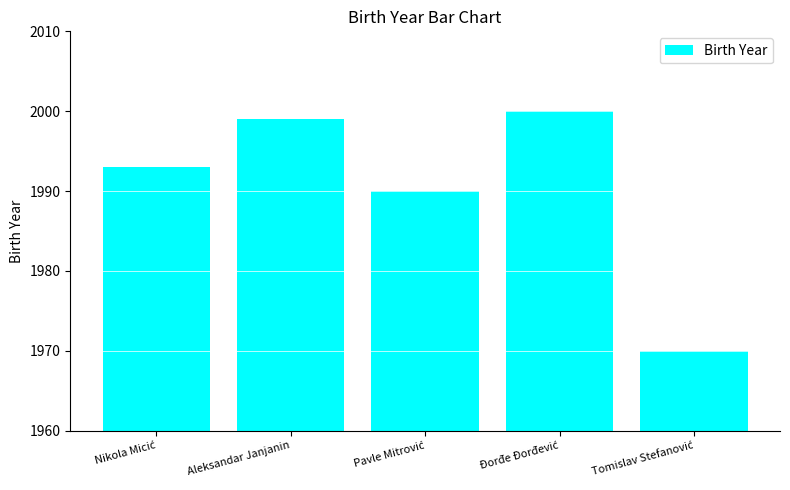

What is the difference between the second highest and second lowest values?

9